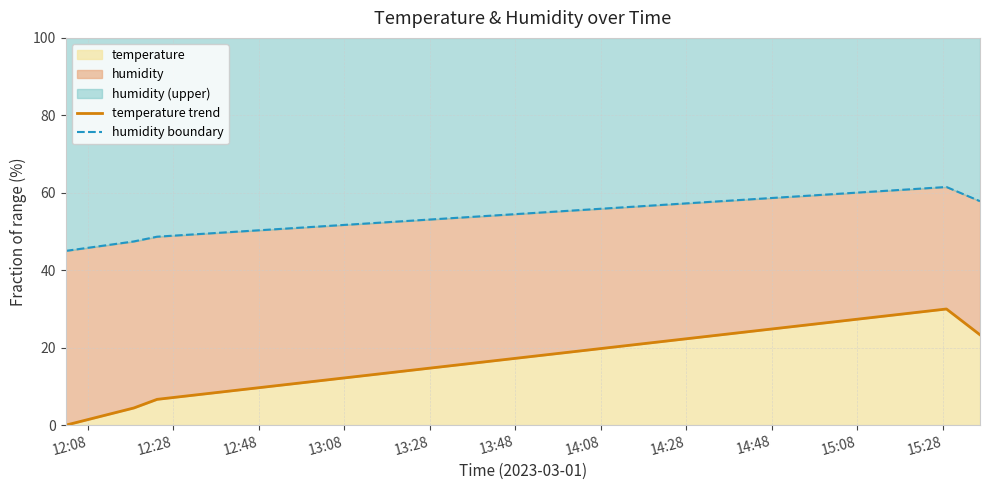

What is the maximum value for temperature?

30.0